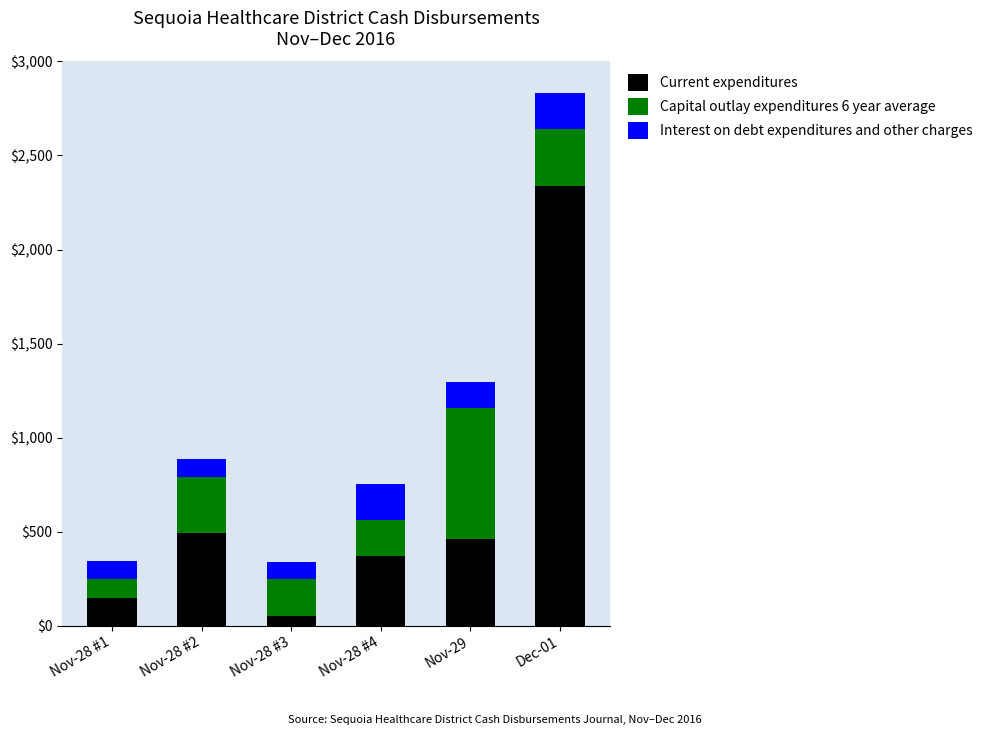

Count the number of categories in the chart.

6